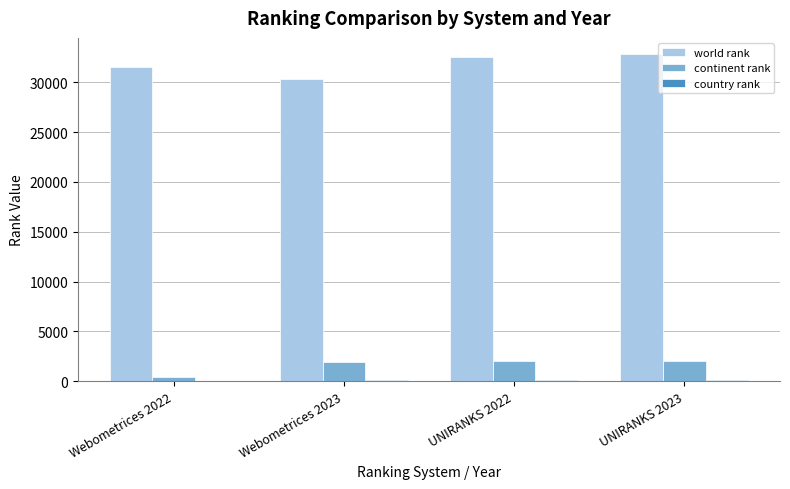

Which series has the largest total across all categories?

world rank